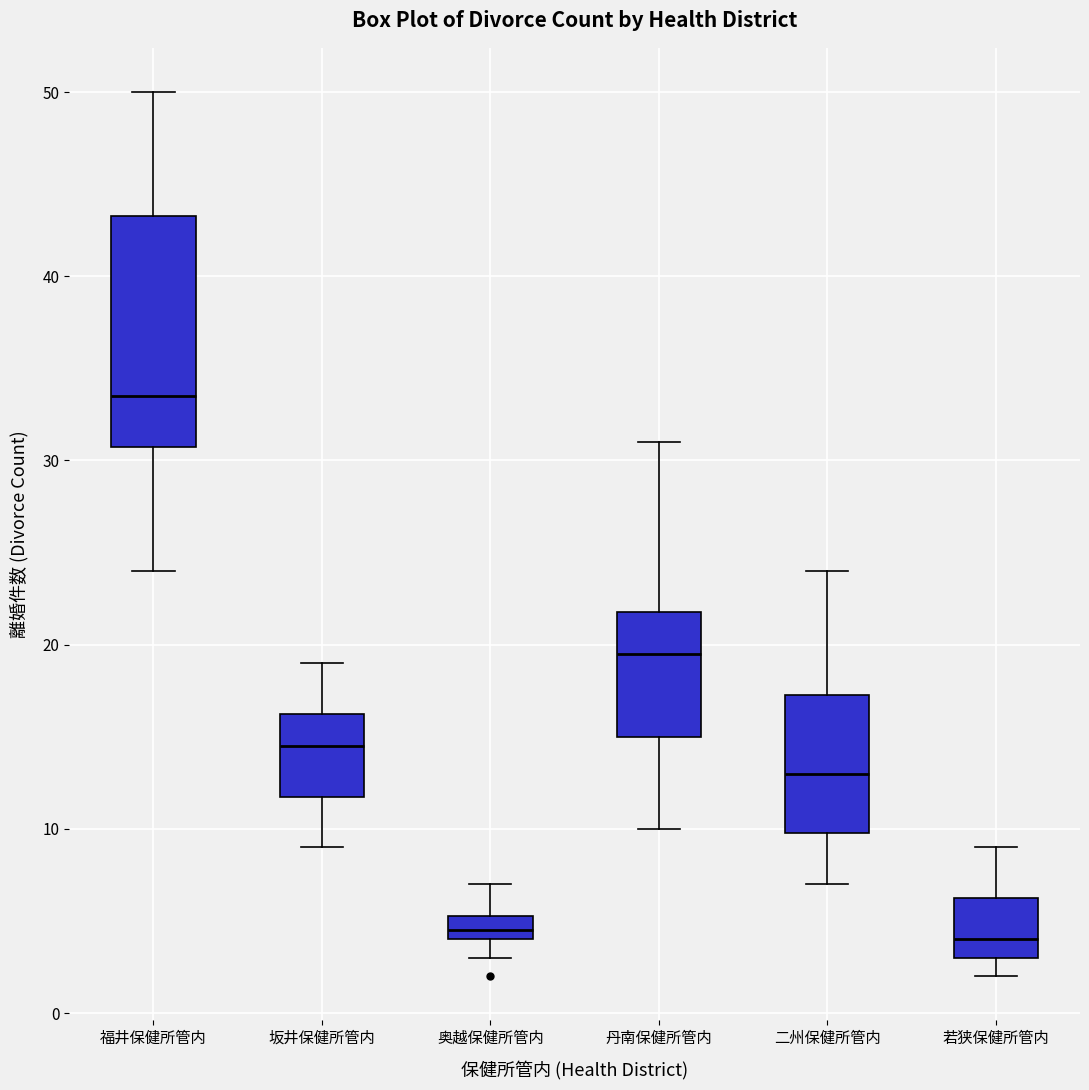

Which box is the tallest, from its lower edge to its upper edge?

福井保健所管内